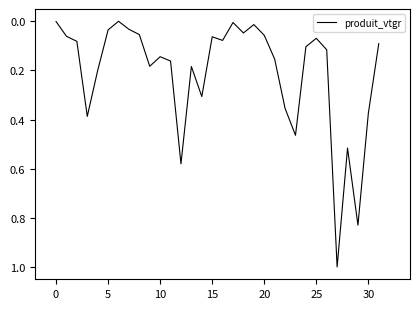

What is the greatest value displayed?

1.0